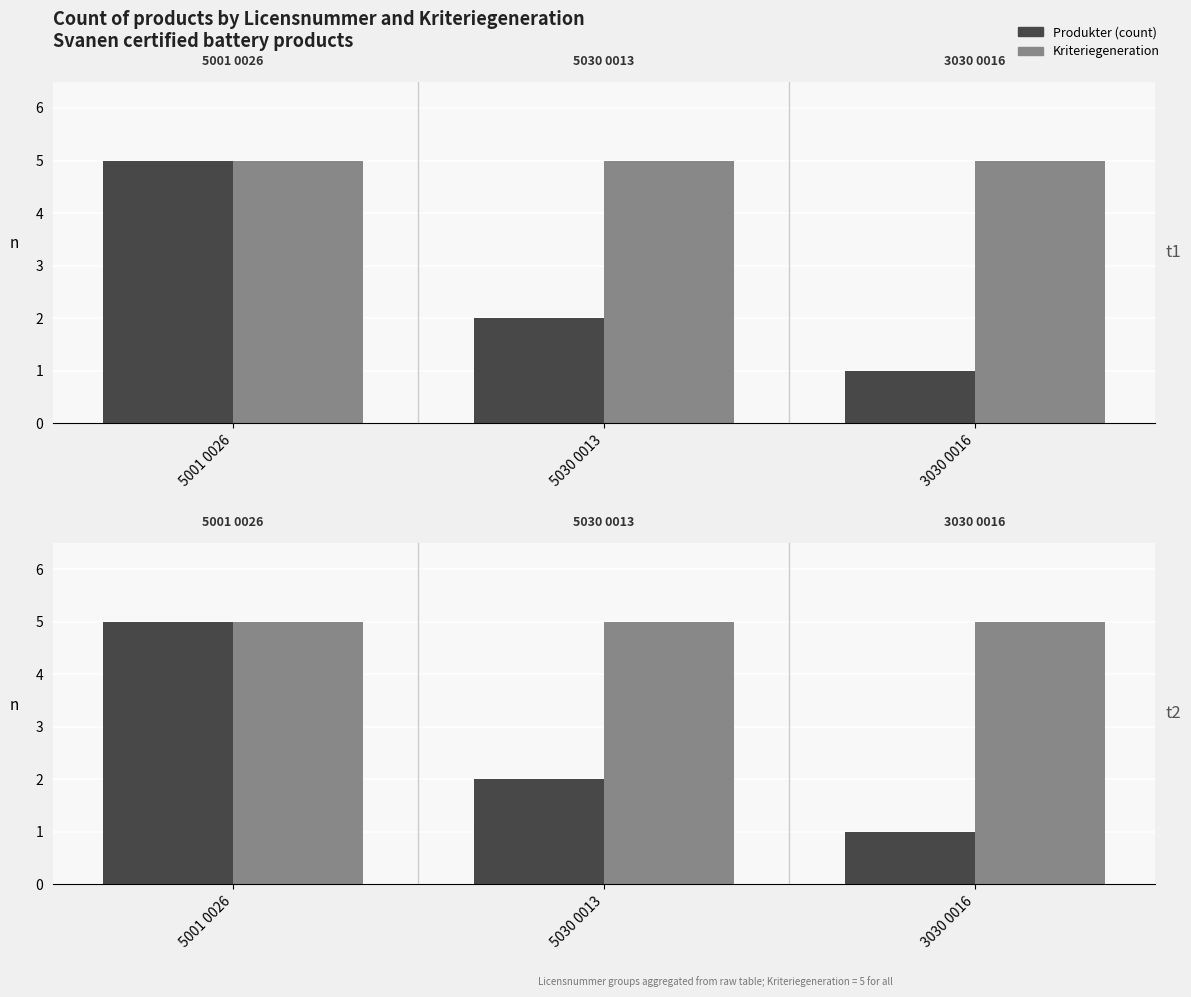

At which label is Kriteriegeneration closest to 5?

5001 0026